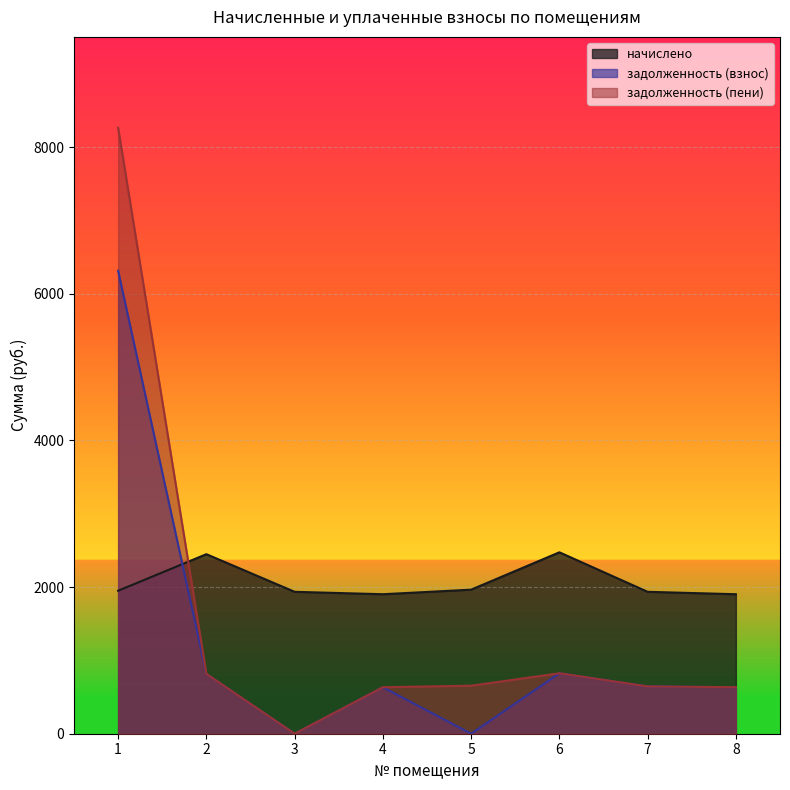

Rank the series by their average value, from lowest to highest.

задолженность (взнос), задолженность (пени), начислено